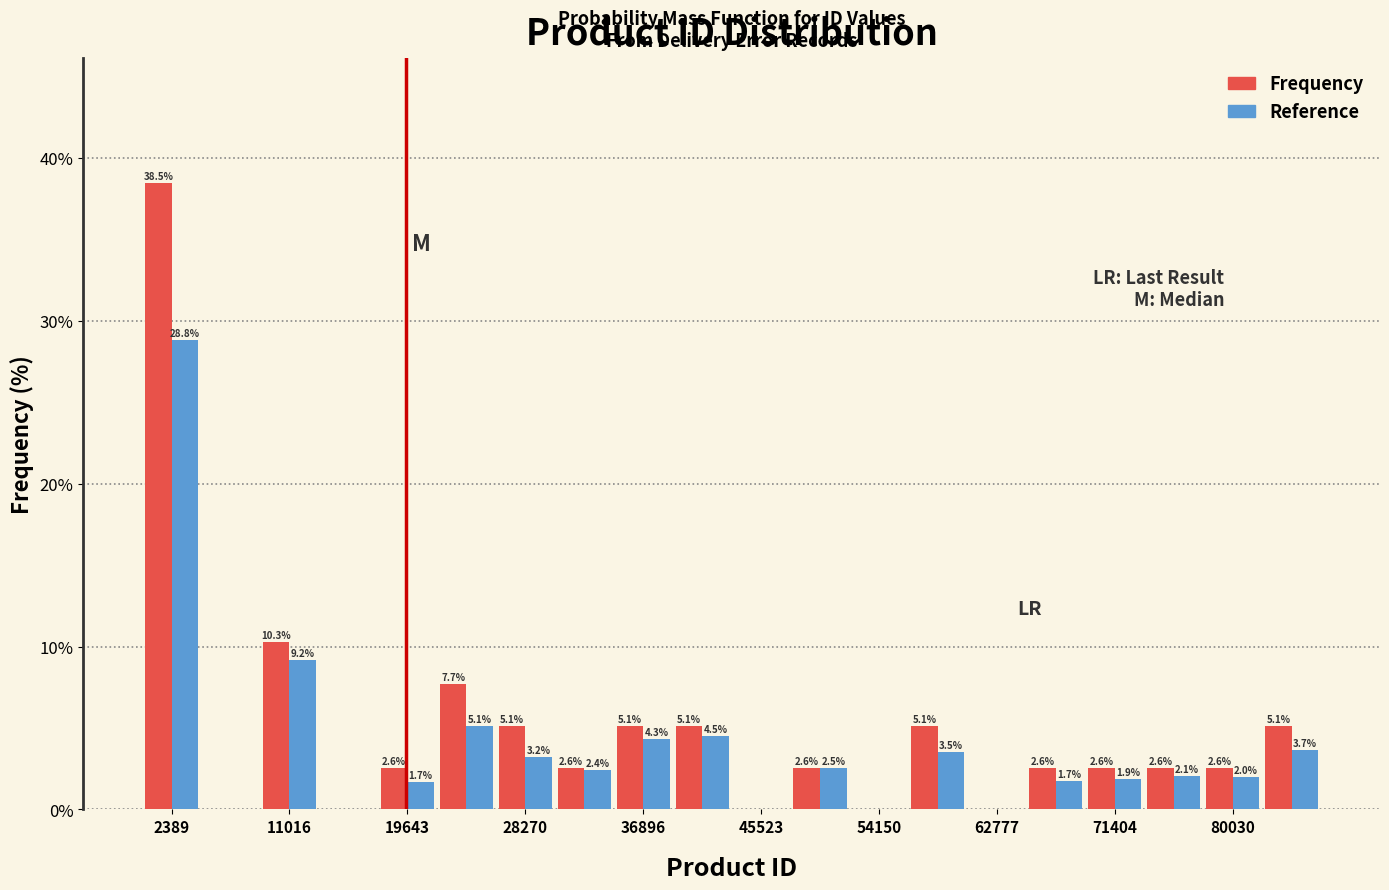

In the Reference series, which range on the x-axis has the tallest bar?

0 to 5000